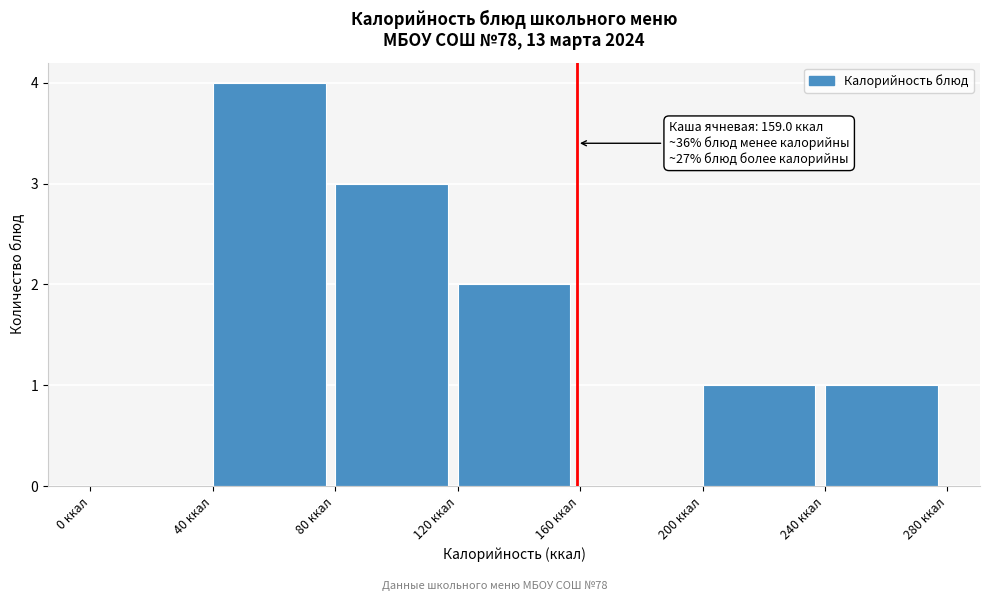

Over which range of the x-axis is the bar tallest?

40 to 80